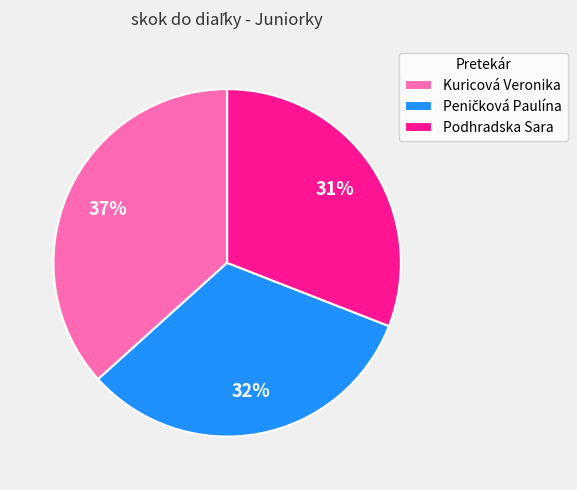

Count the number of slices in the pie.

3